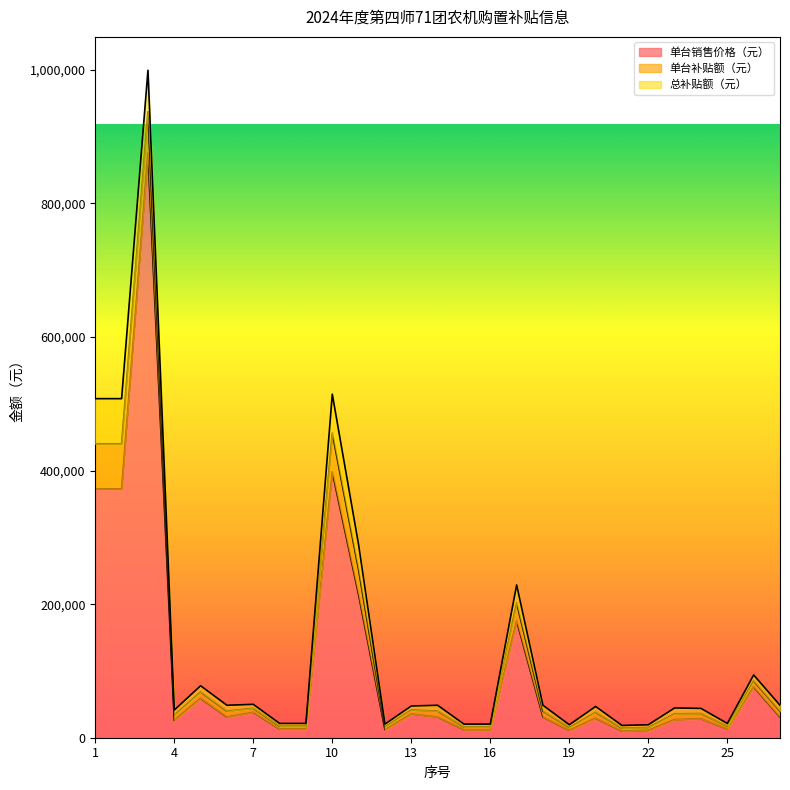

Which series has the largest total across all categories?

单台销售价格（元）